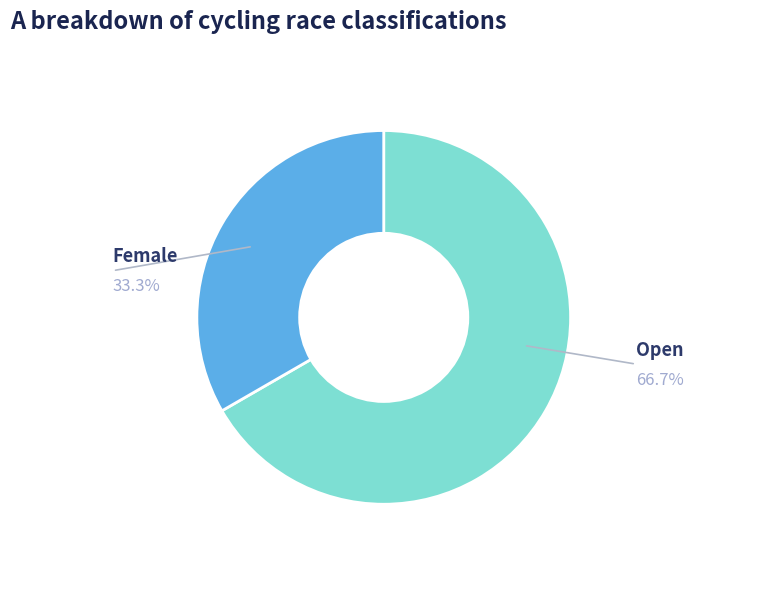

Does any single category account for the majority?

Yes